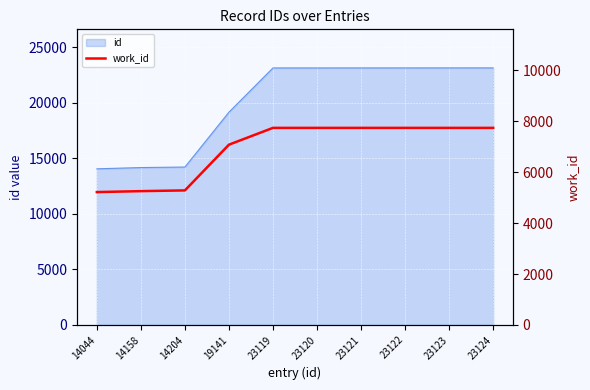

Which category has the highest value across all series?

23119